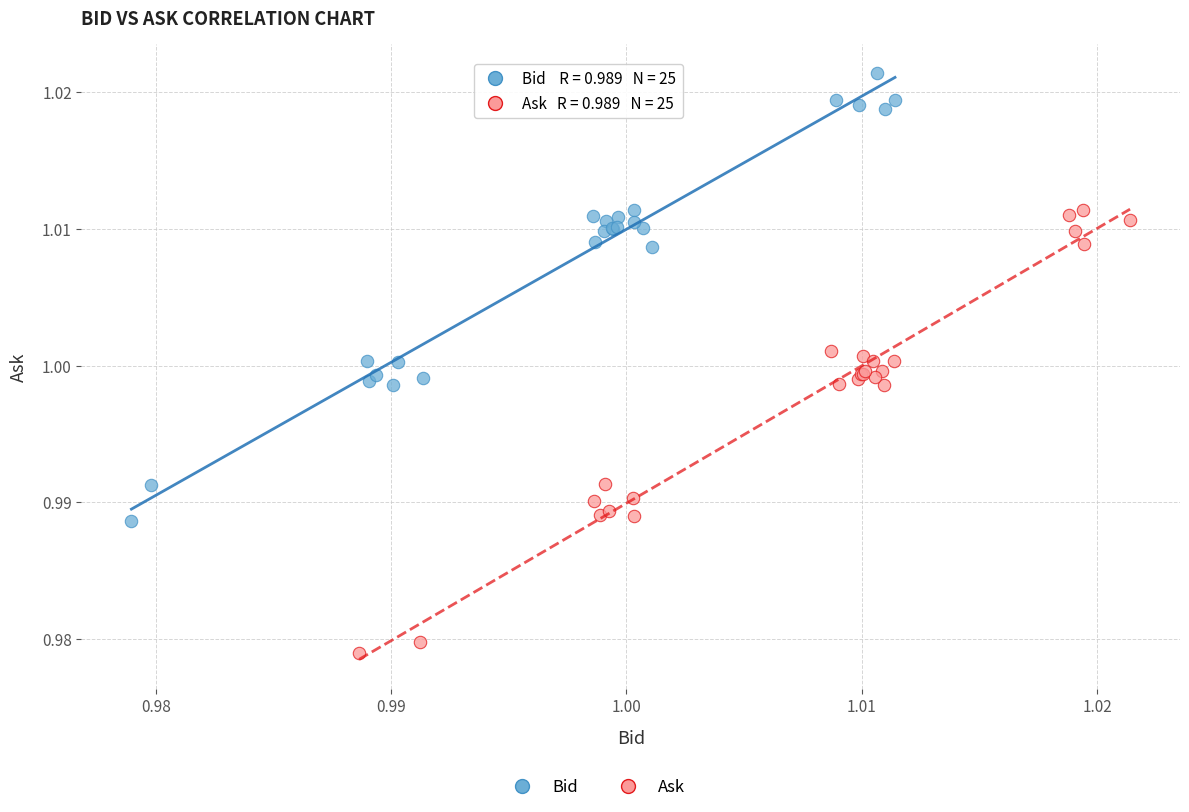

Which series contains the highest Y value?

Bid